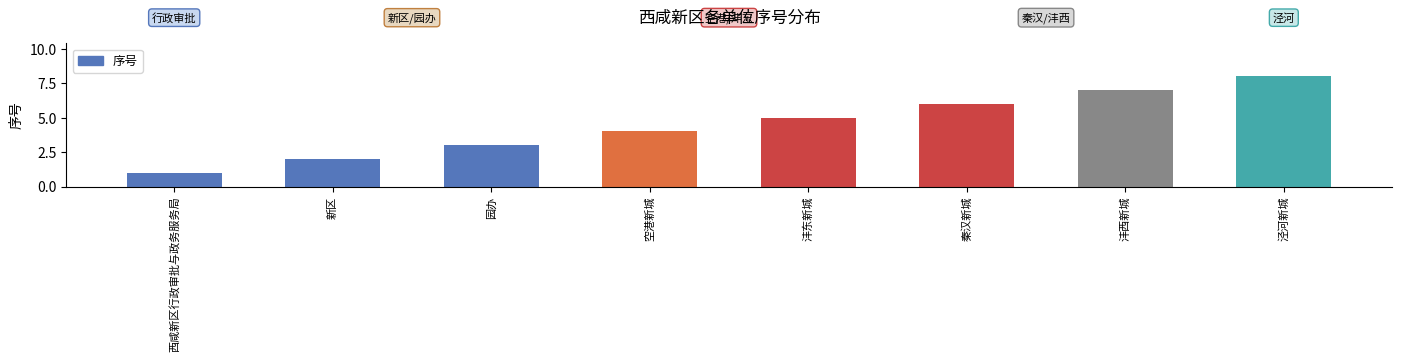

Are the bars grouped side by side (vs. stacked)?

No